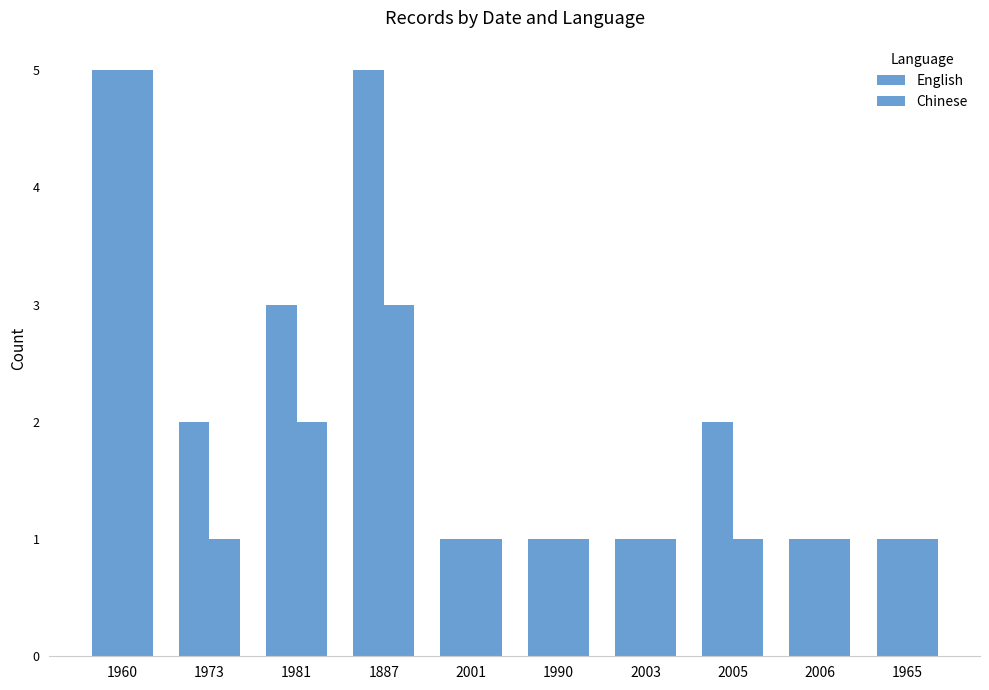

How many categories are shown in the chart?

10